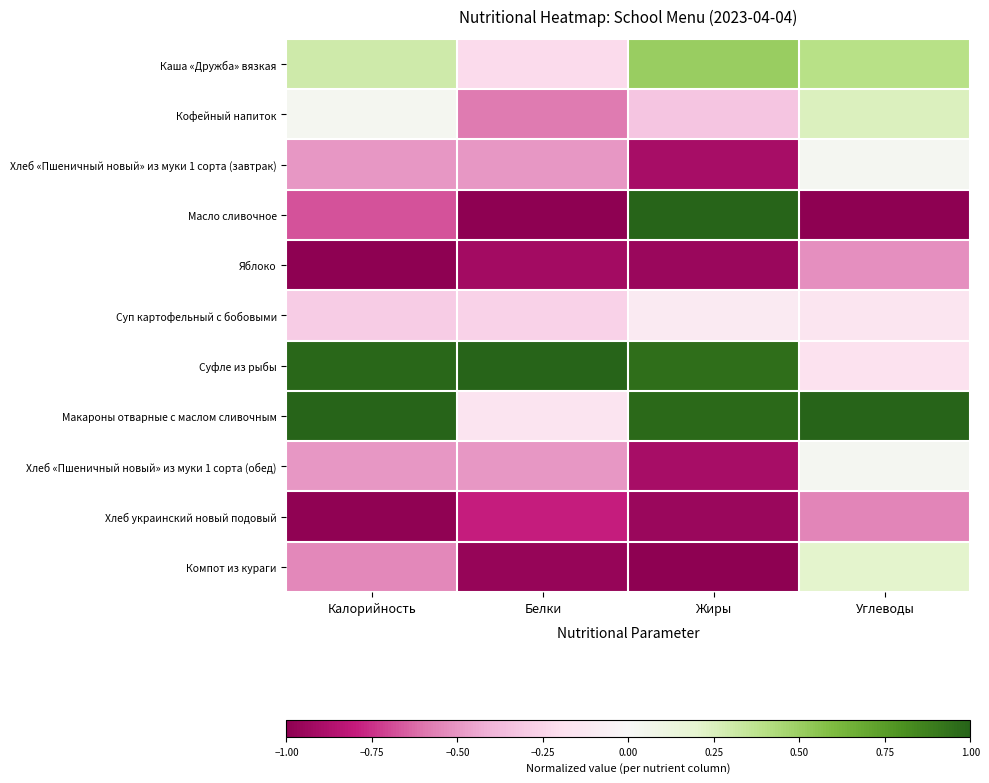

Reading left to right, transcribe all the data shown in this chart.

Каша «Дружба» вязкая: Калорийность=0.3	Белки=-0.2	Жиры=0.5	Углеводы=0.4
Кофейный напиток: Калорийность=0.0	Белки=-0.6	Жиры=-0.3	Углеводы=0.2
Хлеб «Пшеничный новый» из муки 1 сорта (завтрак): Калорийность=-0.5	Белки=-0.5	Жиры=-0.9	Углеводы=0.0
Масло сливочное: Калорийность=-0.7	Белки=-1.0	Жиры=1.0	Углеводы=-1.0
Яблоко: Калорийность=-1.0	Белки=-0.9	Жиры=-1.0	Углеводы=-0.5
Суп картофельный с бобовыми: Калорийность=-0.3	Белки=-0.3	Жиры=-0.1	Углеводы=-0.2
Суфле из рыбы: Калорийность=1.0	Белки=1.0	Жиры=1.0	Углеводы=-0.2
Макароны отварные с маслом сливочным: Калорийность=1.0	Белки=-0.2	Жиры=1.0	Углеводы=1.0
Хлеб «Пшеничный новый» из муки 1 сорта (обед): Калорийность=-0.5	Белки=-0.5	Жиры=-0.9	Углеводы=0.0
Хлеб украинский новый подовый: Калорийность=-1.0	Белки=-0.8	Жиры=-1.0	Углеводы=-0.6
Компот из кураги: Калорийность=-0.5	Белки=-1.0	Жиры=-1.0	Углеводы=0.2